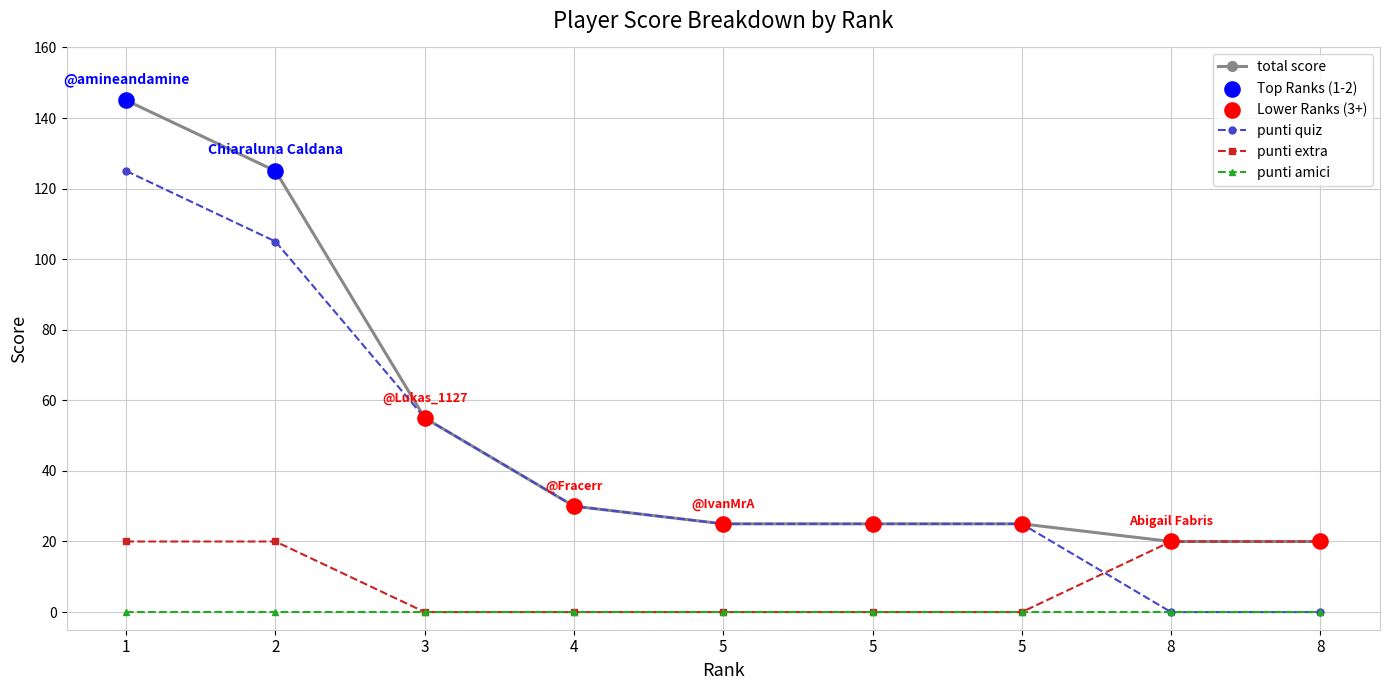

At how many categories does at least one series exceed 67?

2